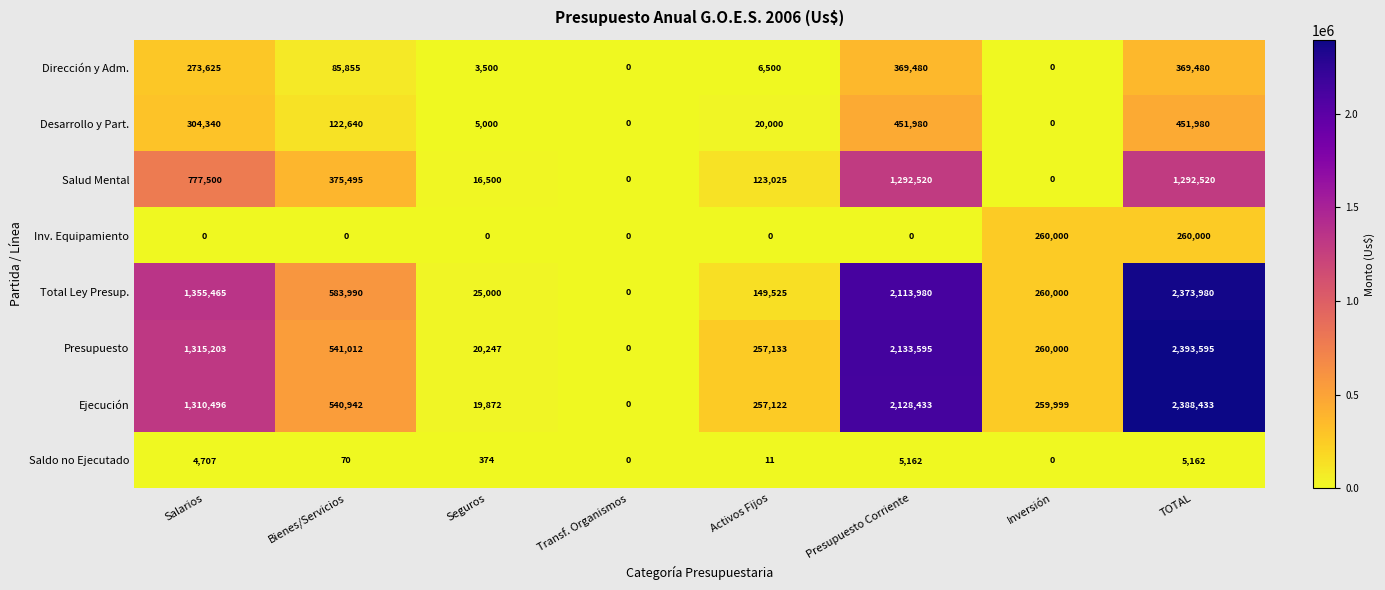

Rank the series at Bienes/Servicios from highest to lowest value.

Total Ley Presup., Presupuesto, Ejecución, Salud Mental, Desarrollo y Part., Dirección y Adm., Saldo no Ejecutado, Inv. Equipamiento